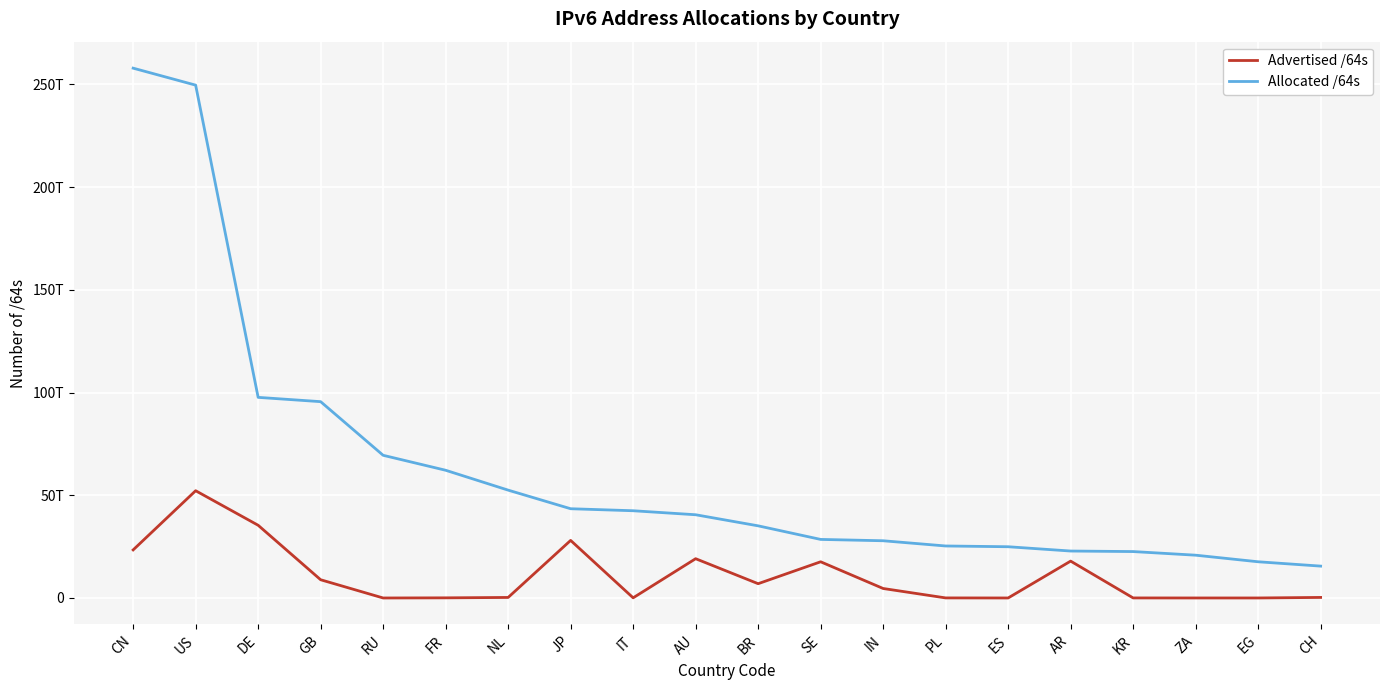

Which category has the lowest value across all series?

RU